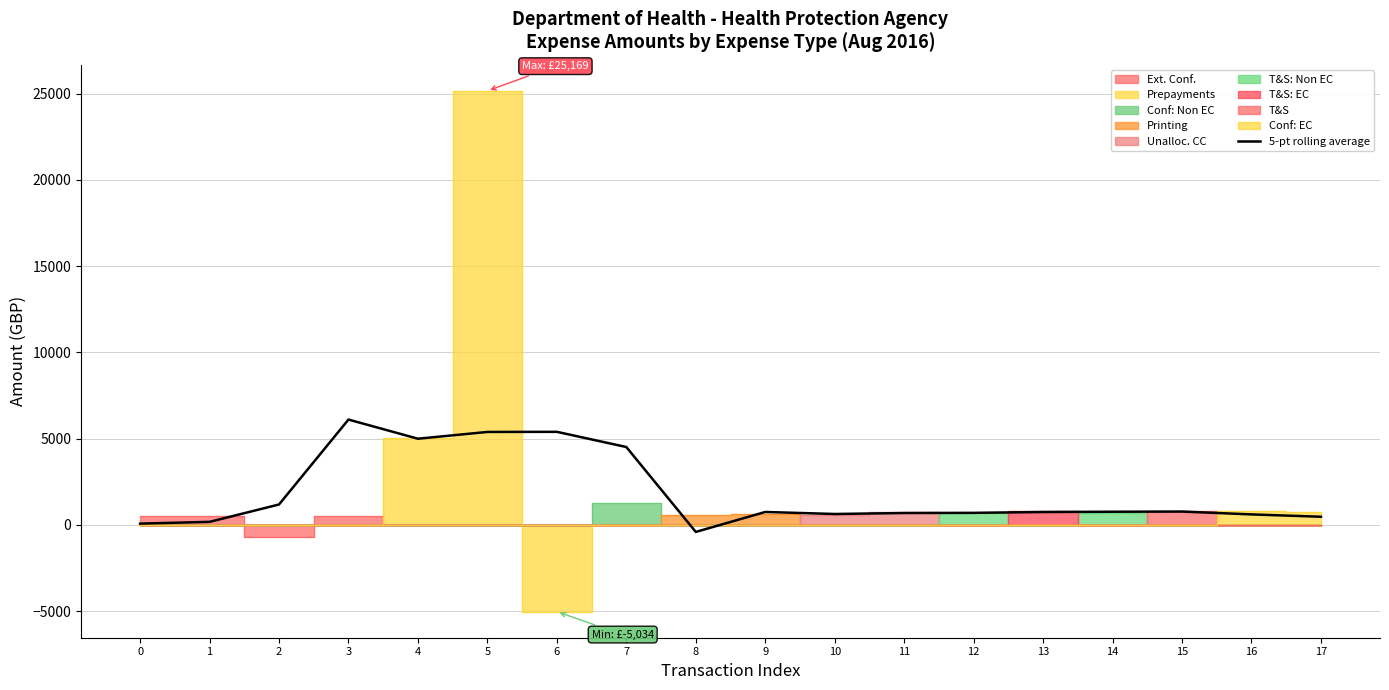

What is the highest value of the 5-pt rolling average series?

6106.8